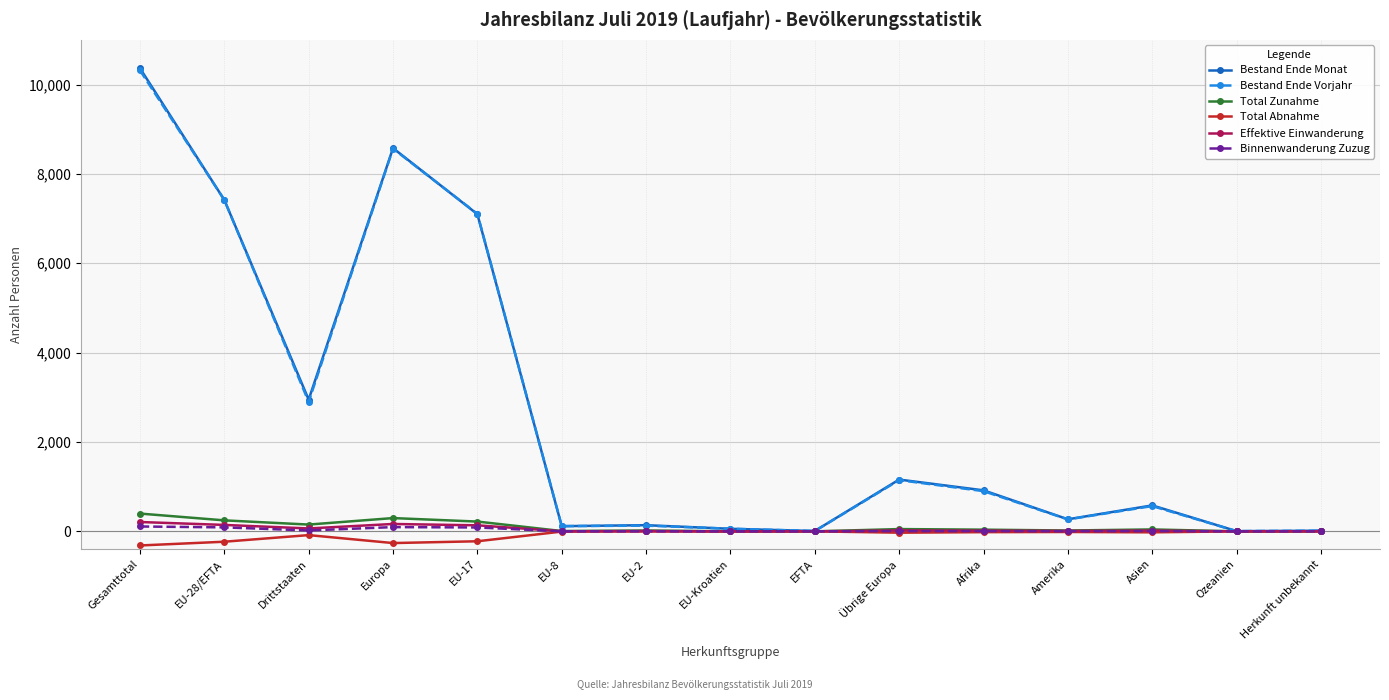

The Bestand Ende Monat series shows 1157 at Drittstaaten. True or false?

False